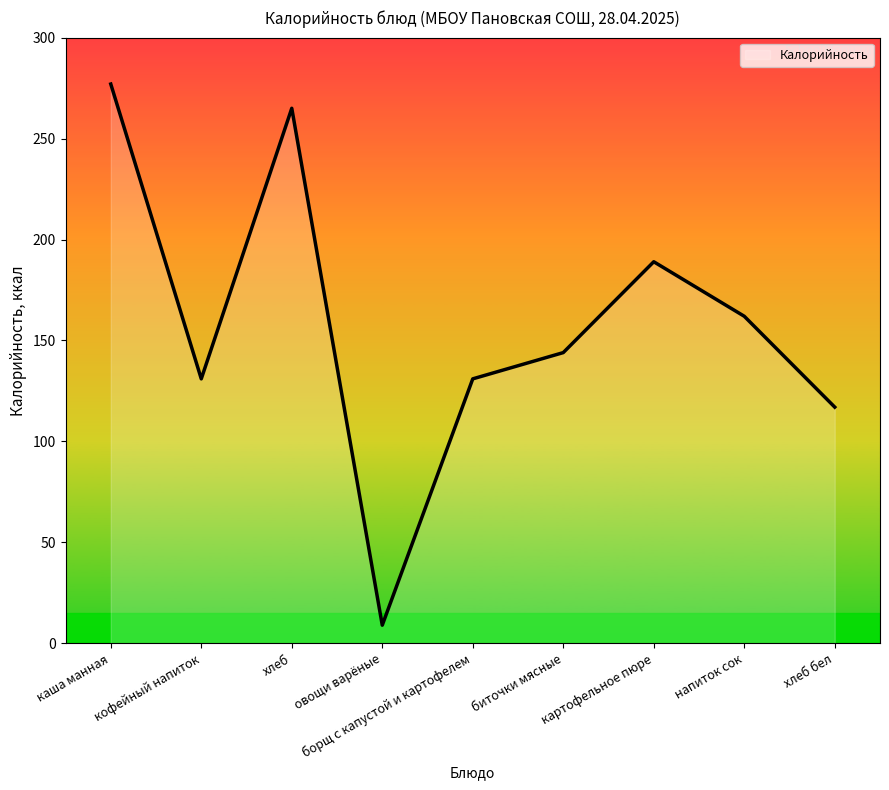

Where is the first local minimum?

кофейный напиток